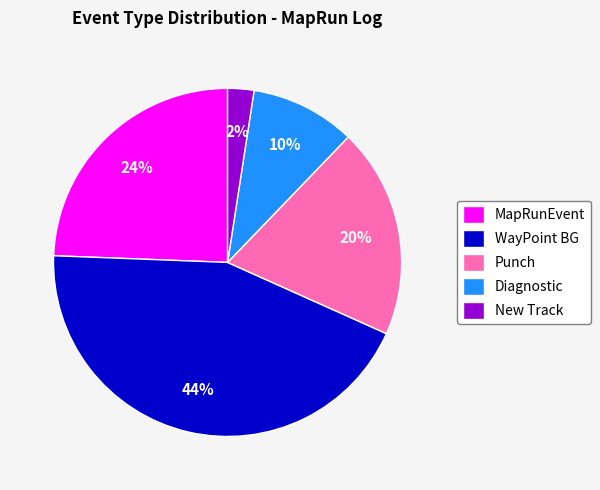

How many segments does this pie chart have?

5